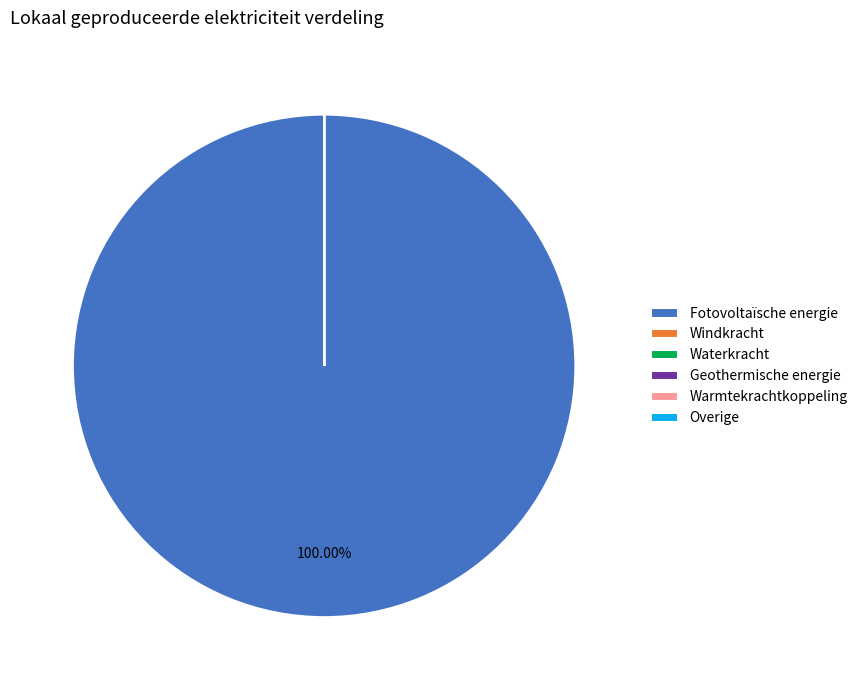

Which category has the biggest portion of the pie?

Fotovoltaïsche energie